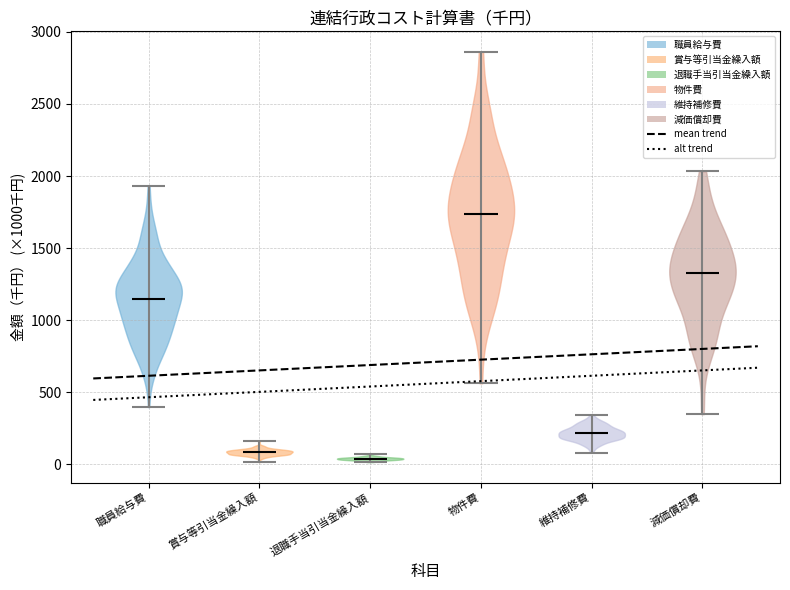

Which violin has the highest median line?

物件費